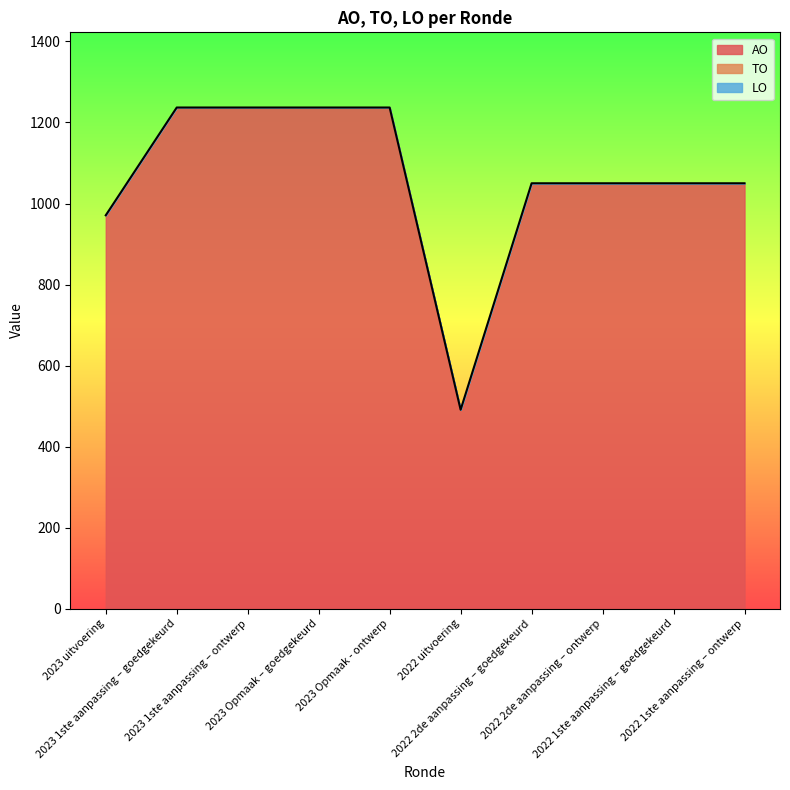

What is the greatest value displayed?

1237